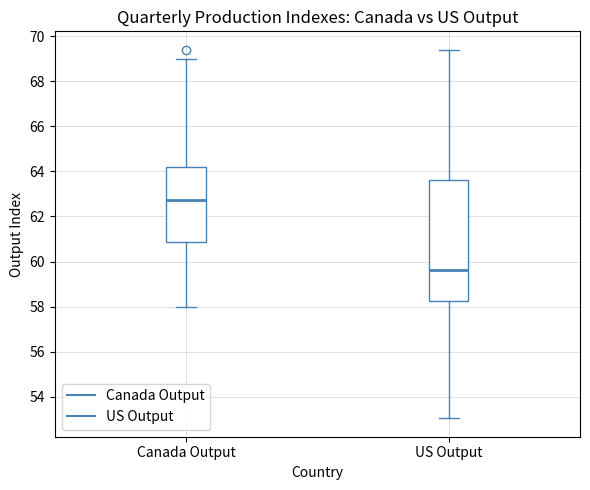

Reading left to right, transcribe this box plot: for each box, give where its median line is, the range the box spans, and where its two whiskers end, as read against the y-axis. The values are not printed on the chart, so give them approximately, as read against the axis.

Canada Output: median 62.8, box 60.8 to 64.2, whiskers 58.0 to 69.0
US Output: median 59.6, box 58.2 to 63.6, whiskers 53.0 to 69.4